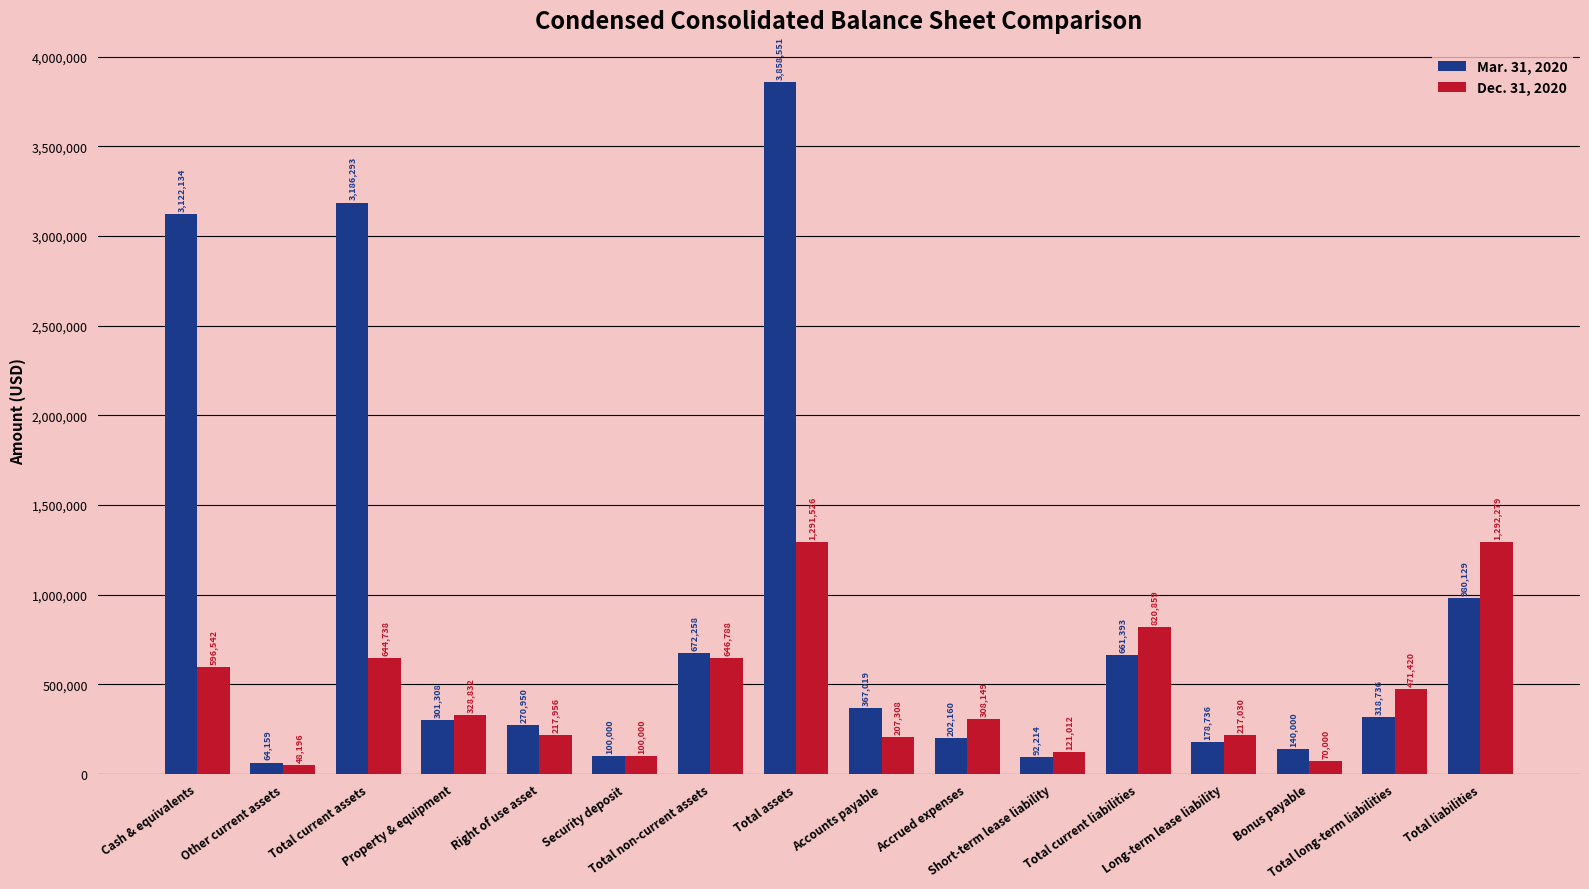

The value of Mar. 31, 2020 at Accrued expenses is 55212. True or false?

False